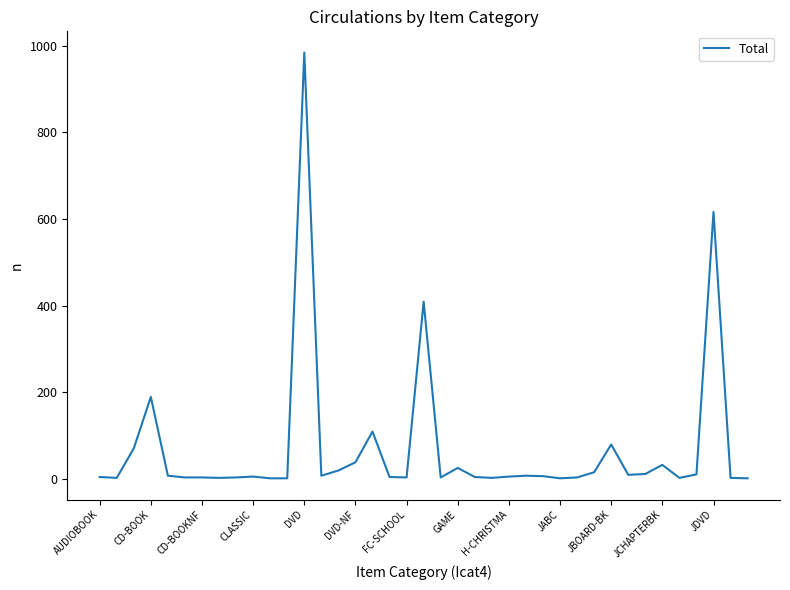

What is the maximum value shown in the chart?

984